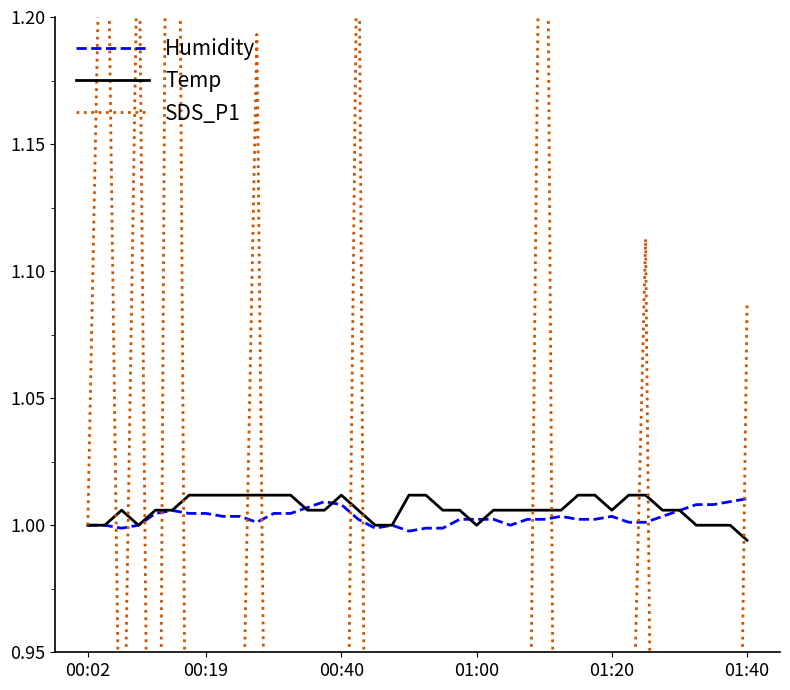

True or false: SDS_P1 and Humidity intersect in this chart.

True